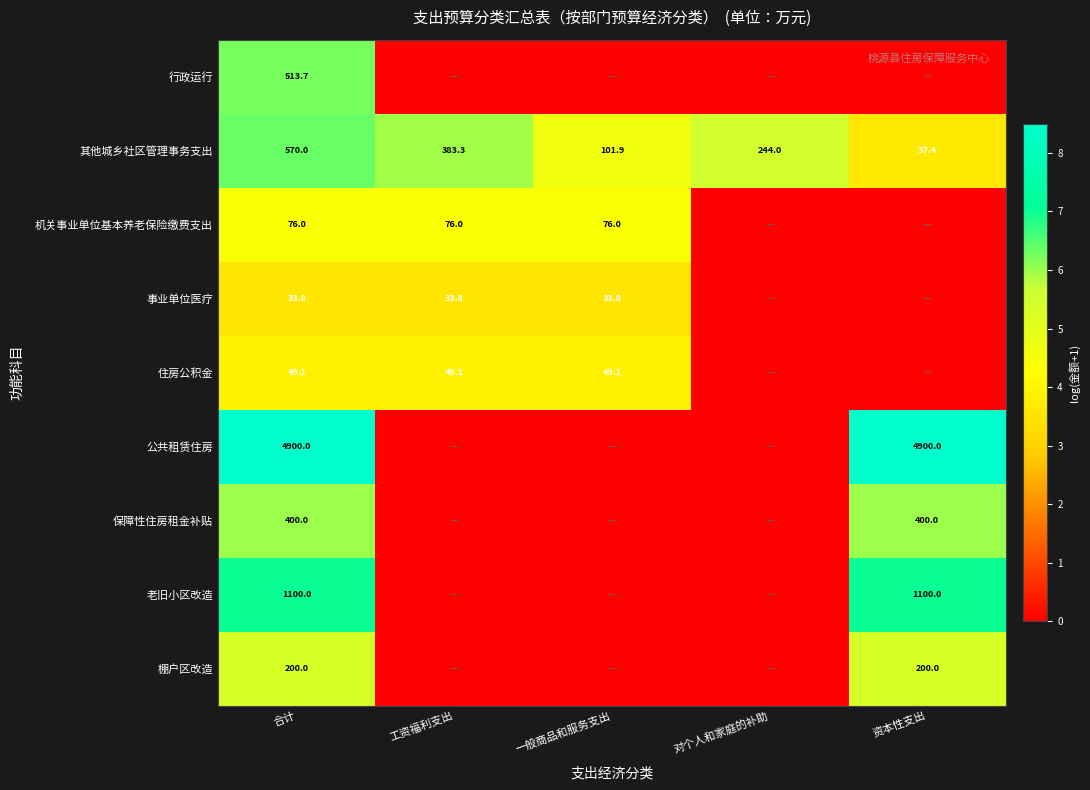

List the labels in order of 其他城乡社区管理事务支出 value, largest first.

合计, 工资福利支出, 对个人和家庭的补助, 一般商品和服务支出, 资本性支出